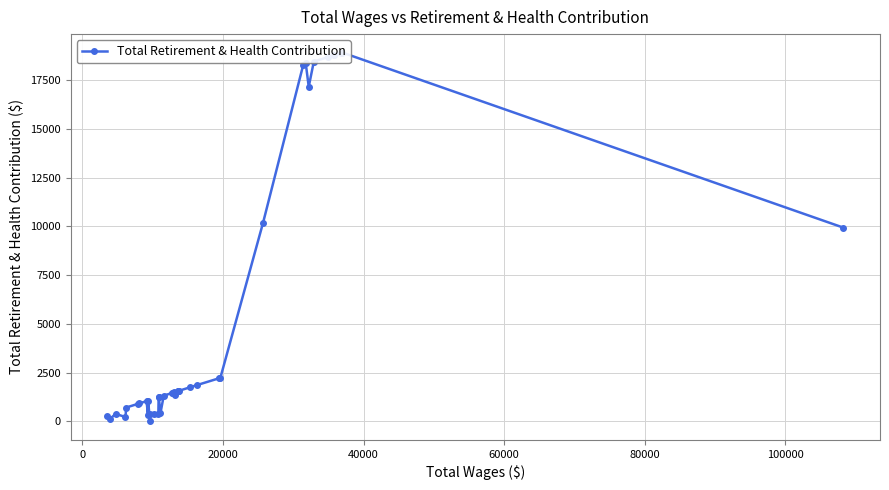

What is the value of the 4th point from the left?

226